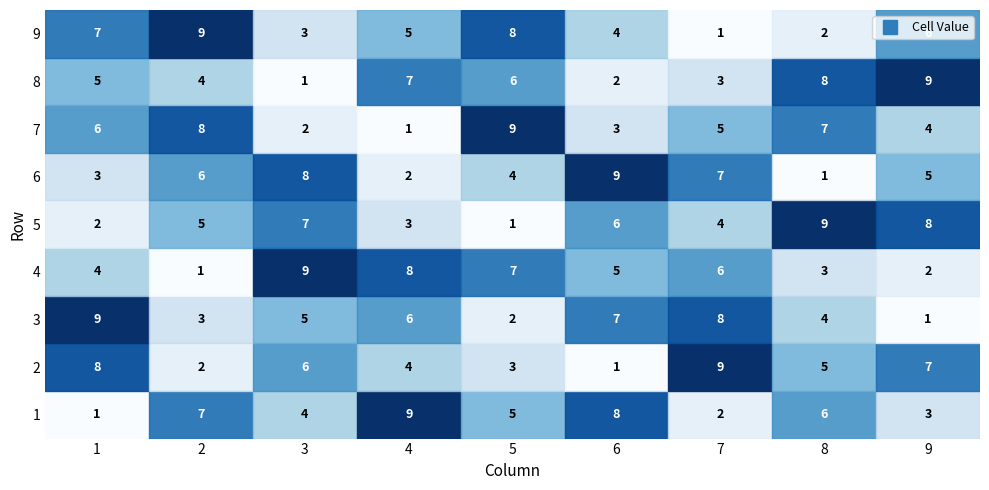

Which has a higher value, 4 or 2?

4